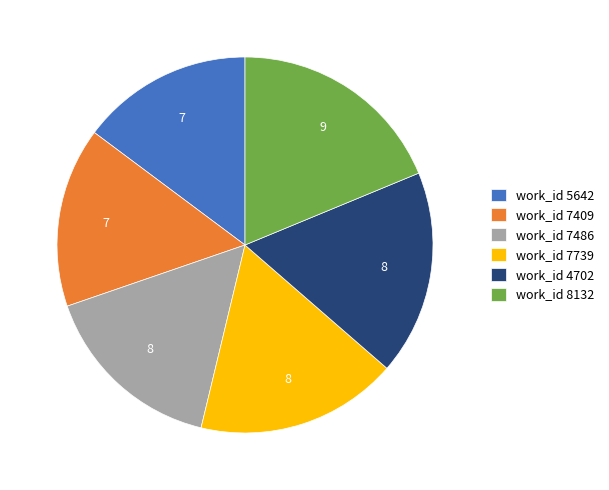

What is the largest slice in the pie chart?

work_id 8132